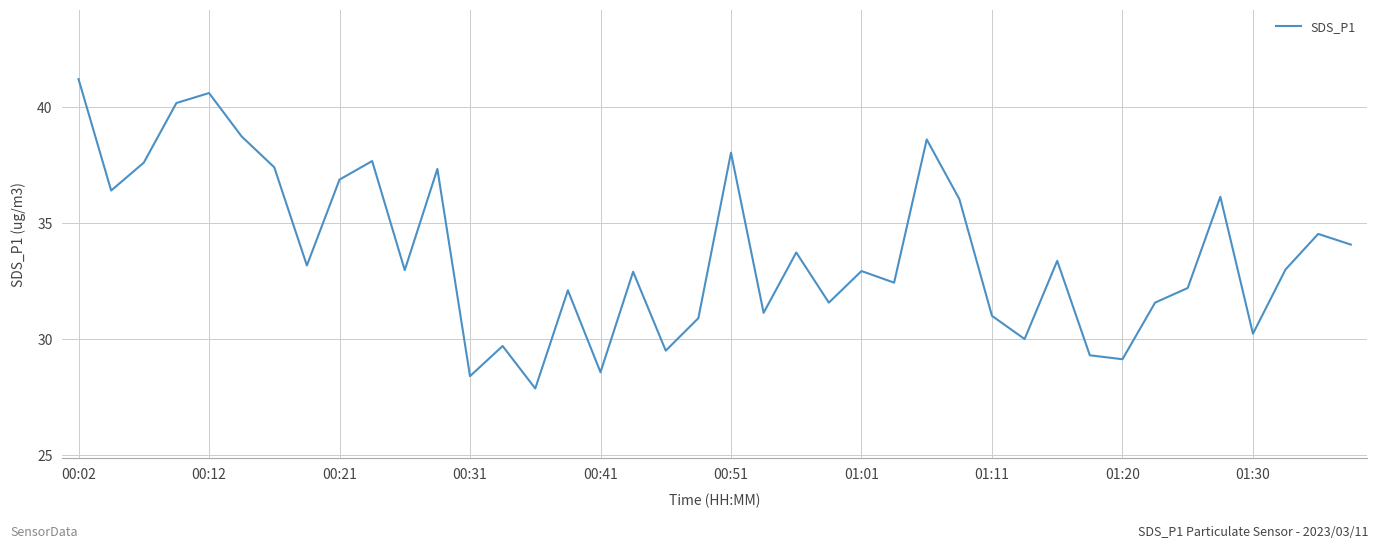

What is the maximum value shown in the chart?

41.2